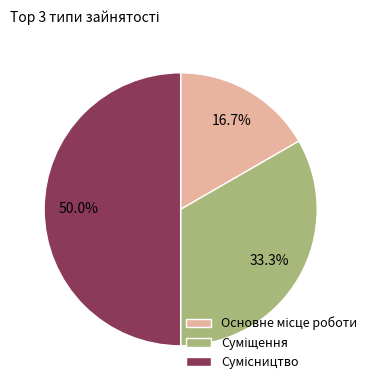

Which category has the biggest portion of the pie?

Сумісництво